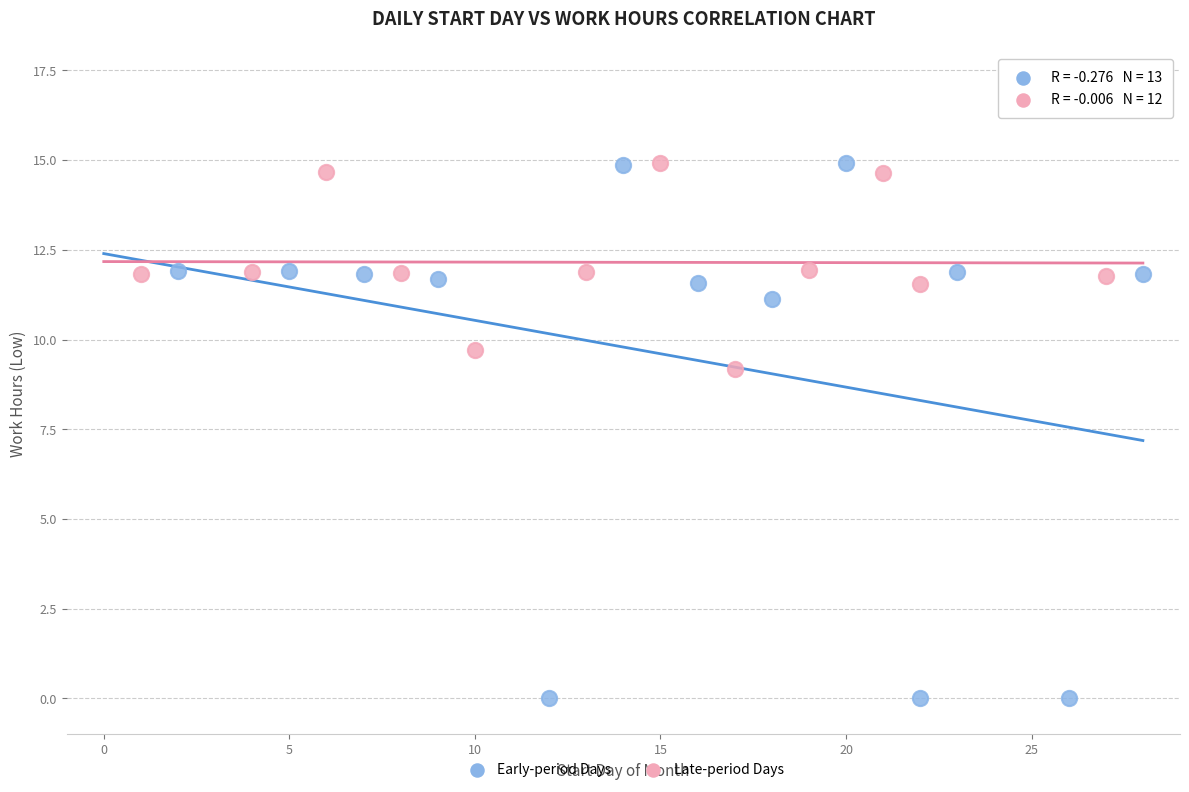

Which series has the widest spread of Y values?

Early-period Days